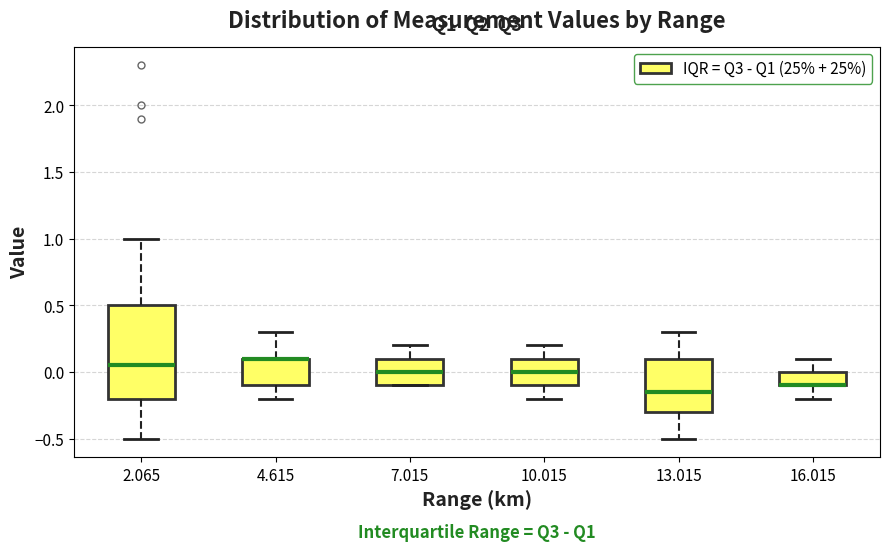

Where does the lower whisker of the box at x = 16.015 end on the y-axis? The values are not printed on the chart, so give them approximately, as read against the axis.

-0.20